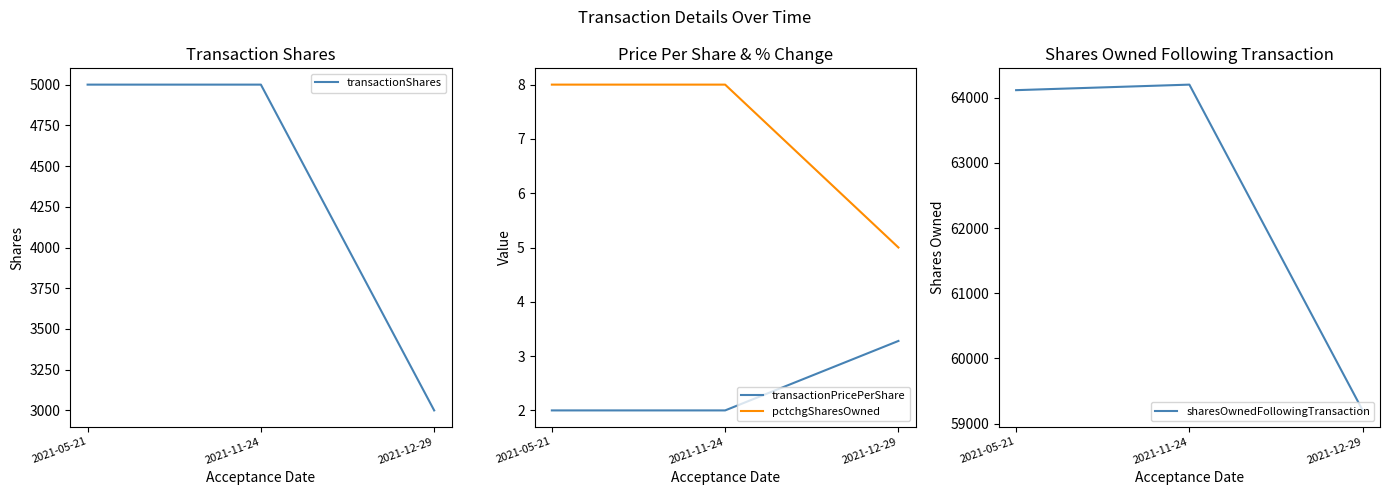

Which series changed the most between 2021-05-21 and 2021-11-24?

sharesOwnedFollowingTransaction